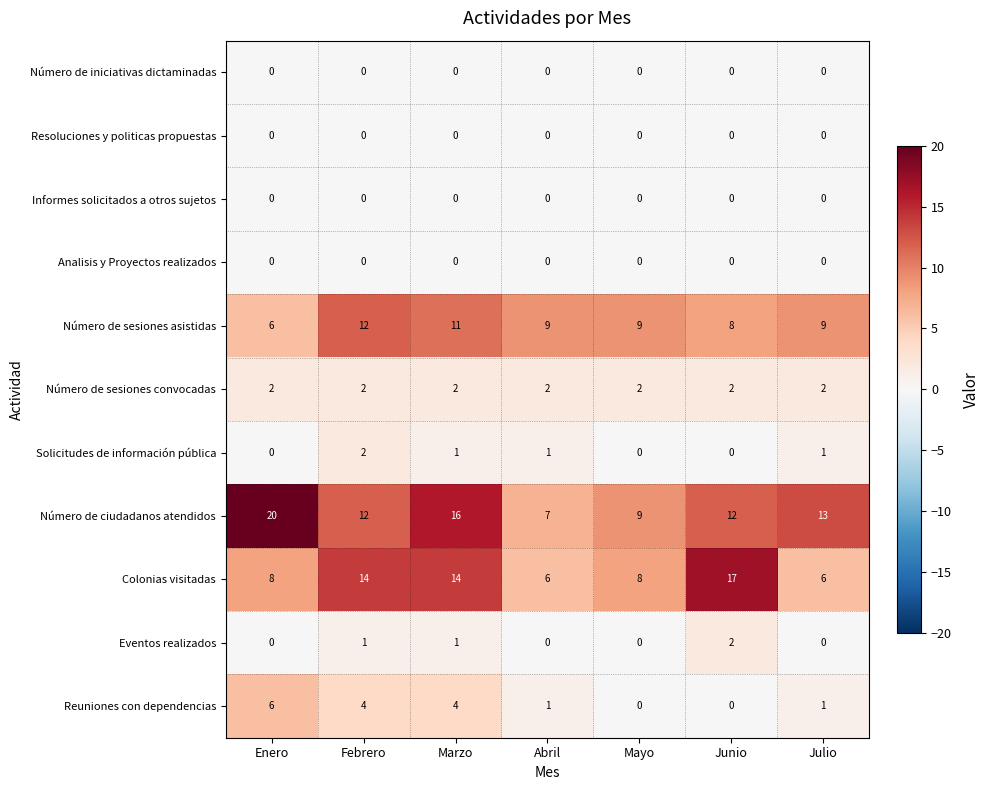

What is the maximum value shown in the chart?

20